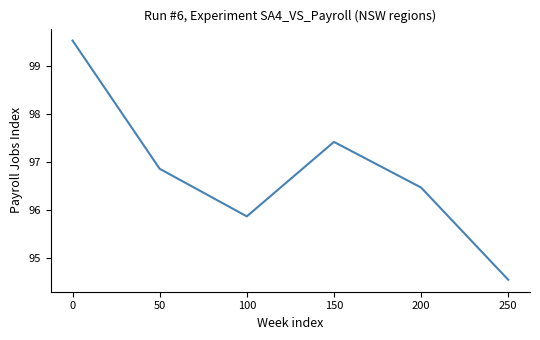

List the labels in order of value, smallest first.

250, 100, 200, 50, 150, 0